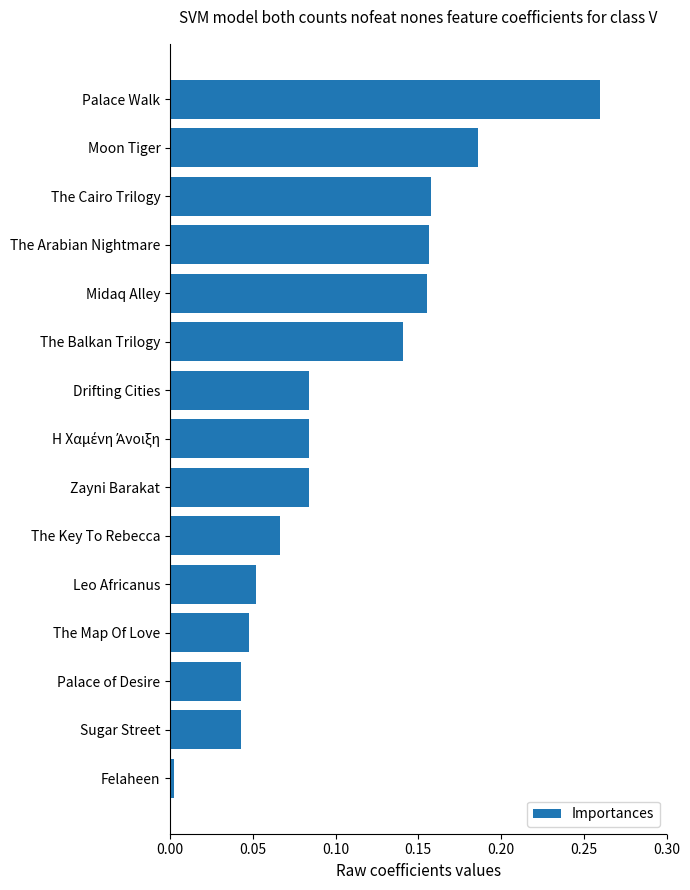

Which label corresponds to the smallest value in the chart?

Felaheen